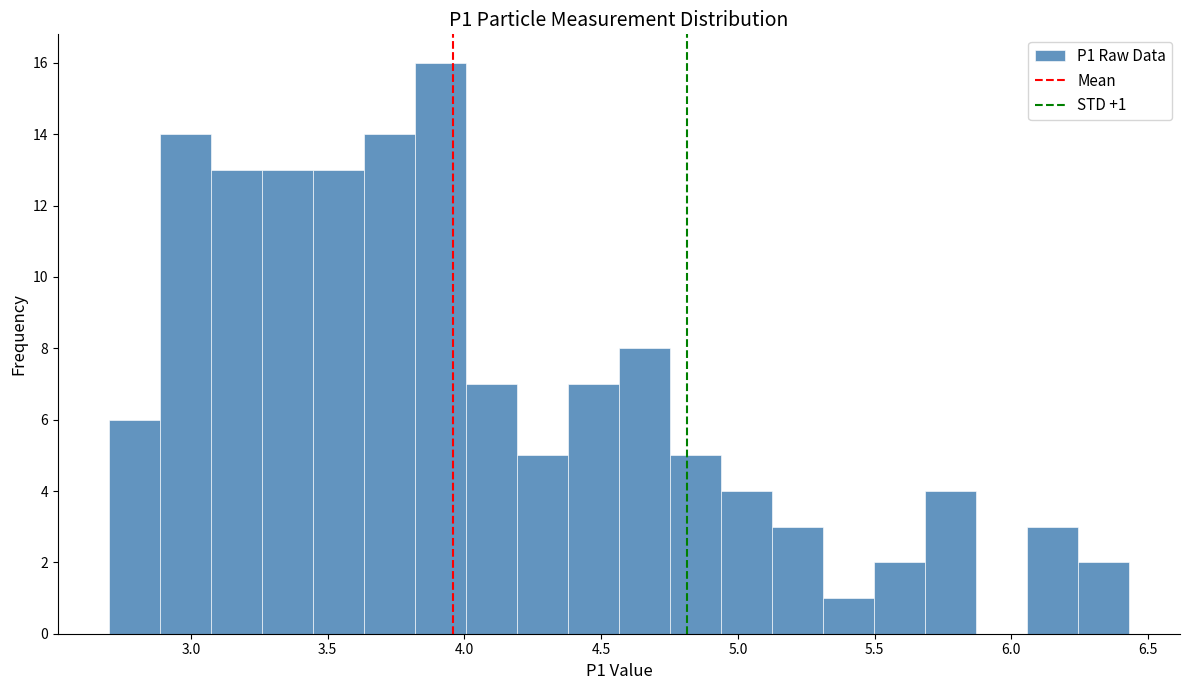

Around what value on the x-axis is the tallest bar? Give the approximate position of its centre, as read against the axis.

3.90